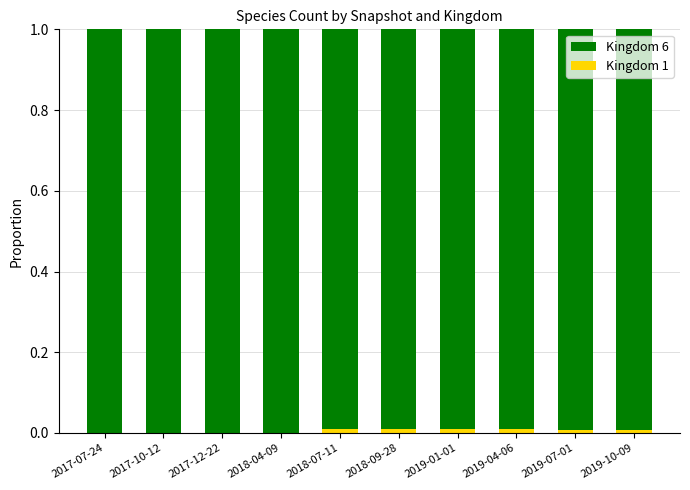

Is it true that Kingdom 1 equals 0.0 at 2019-04-06?

True